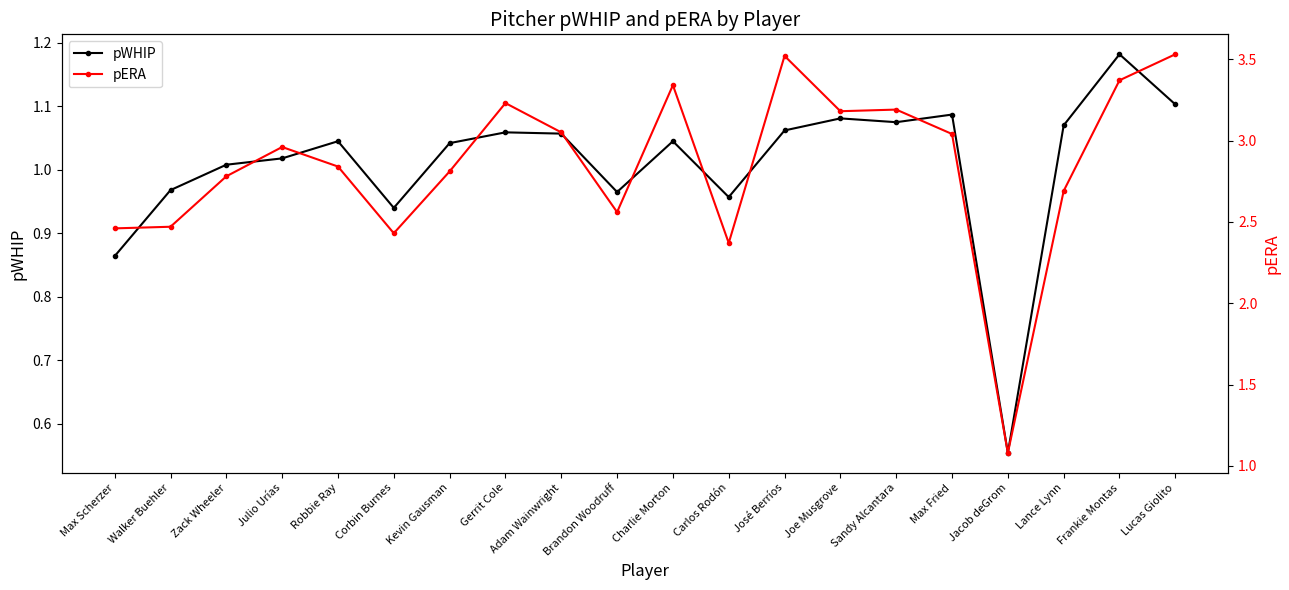

What position from the left is Frankie Montas?

19